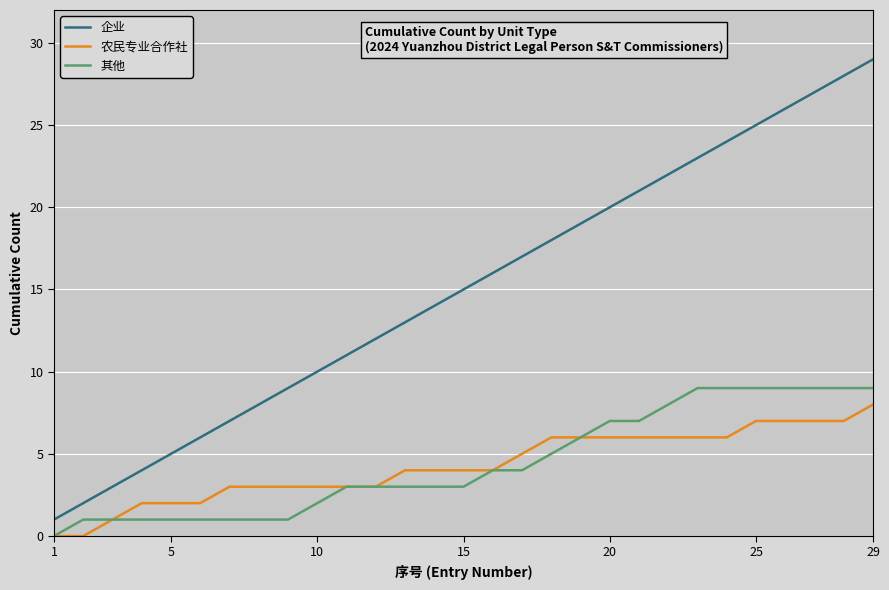

What is the greatest value displayed?

29